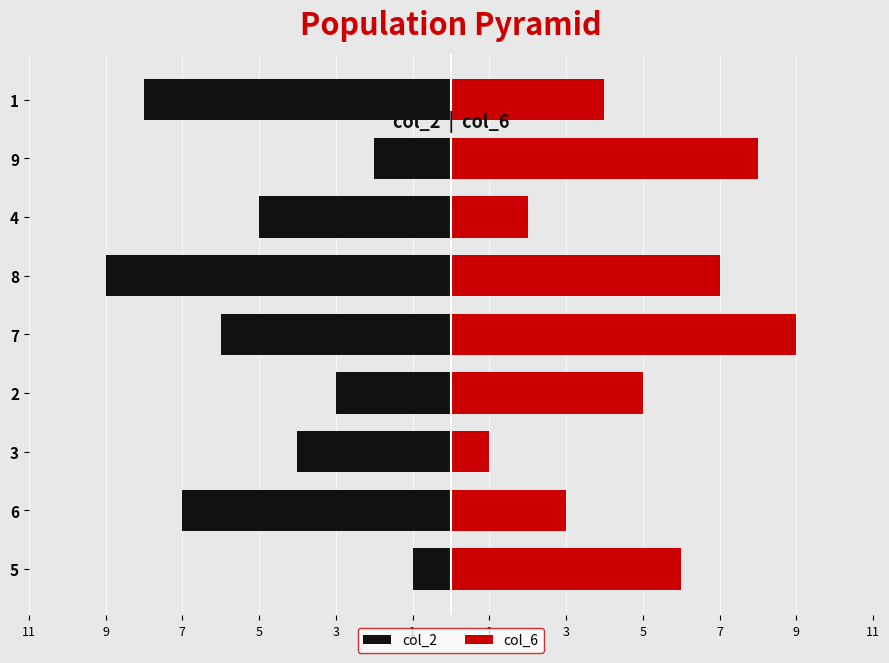

What is the sum of all col_2 values?

-45